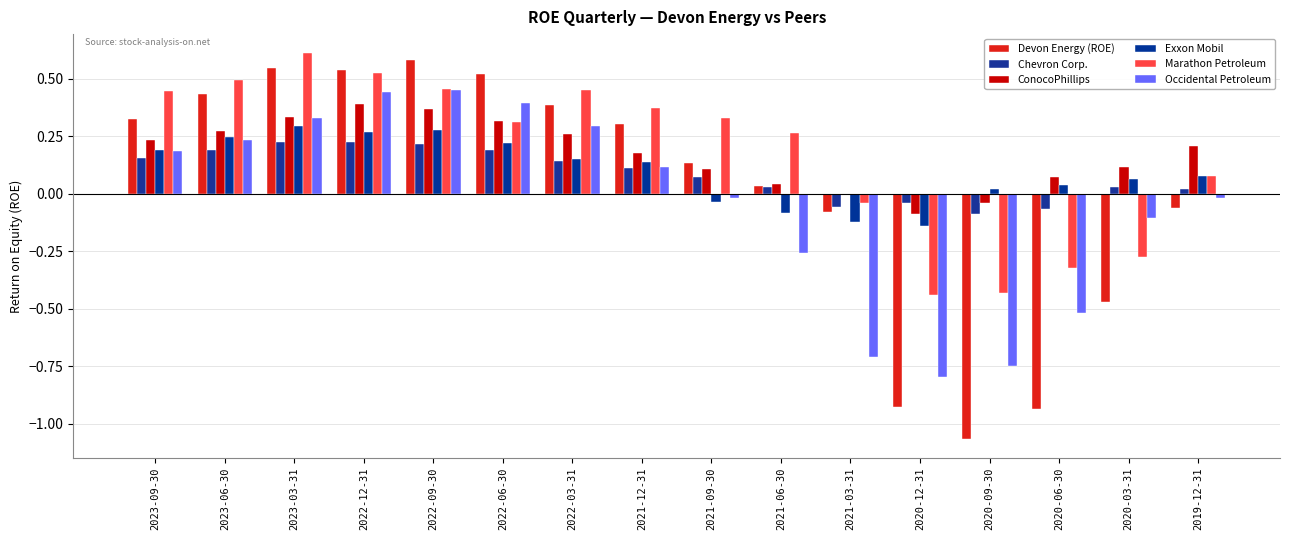

How many series are shown in this chart?

6